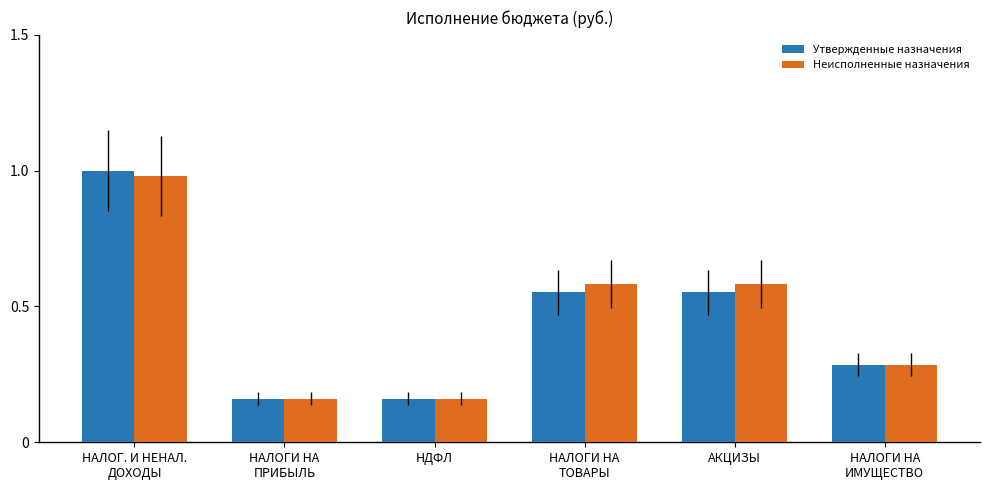

What is the difference between the maximum and minimum values in the Утвержденные назначения series?

0.8